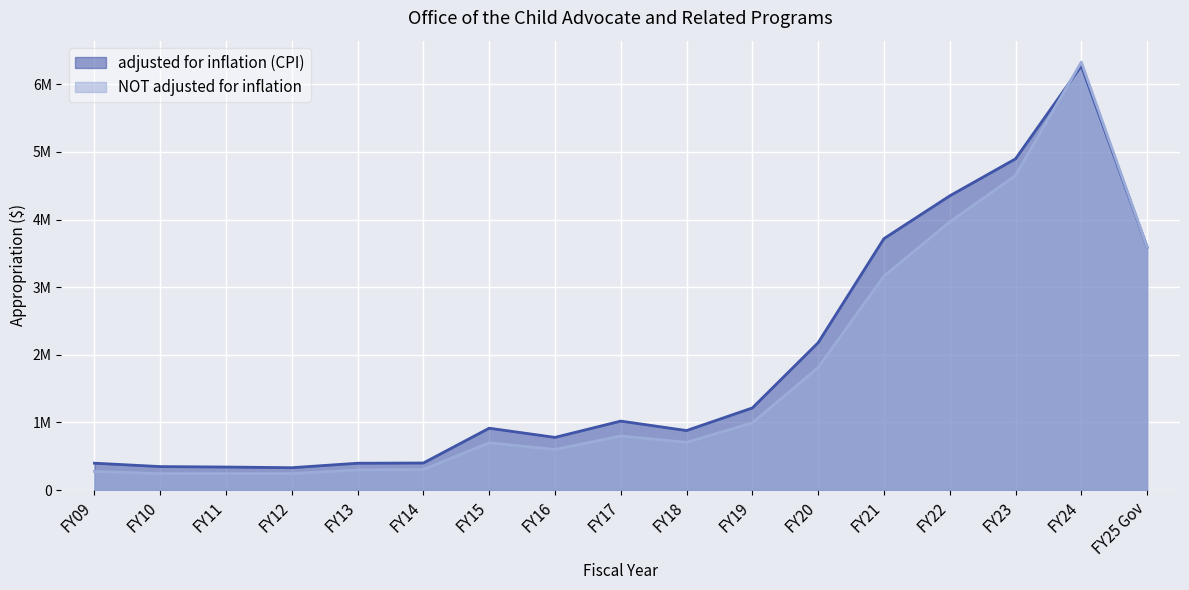

Reading left to right, transcribe all the data shown in this chart.

adjusted for inflation (CPI): 397834	347658	340896	331170	397118	400396	915114	779206	1019966	880256	1214472	2179236	3717740	4349626	4897332	6272223	3592352
NOT adjusted for inflation: 276000	243564	243564	243564	296989	304100	700000	600000	800000	705897	994103	1812000	3162000	3964443	4650000	6327671	3592352